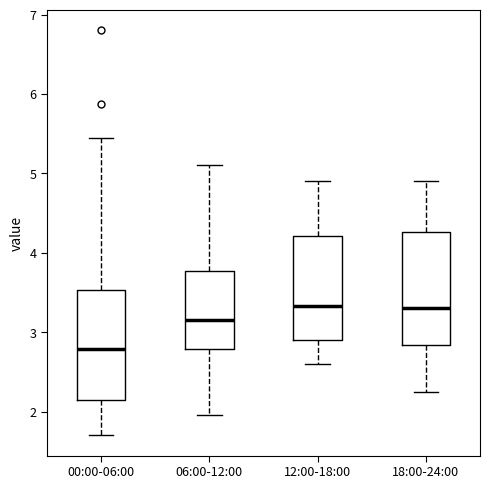

Where is the upper edge of the box for 18:00-24:00 on the y-axis? The values are not printed on the chart, so give them approximately, as read against the axis.

4.3